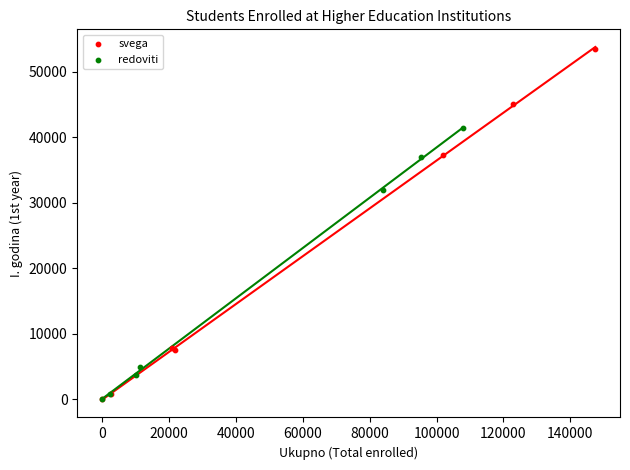

Which series has the largest Y range (max minus min)?

svega